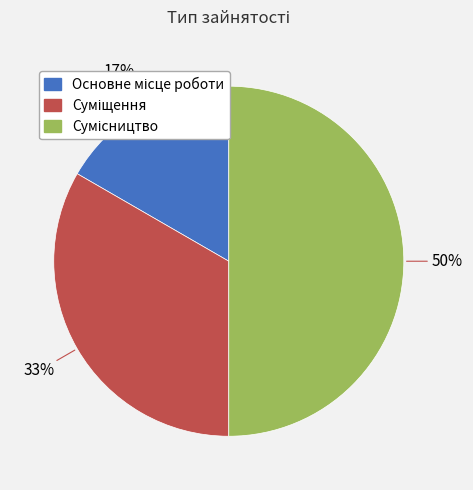

To the nearest percent, what is the difference between the largest and smallest slice percentages?

33%